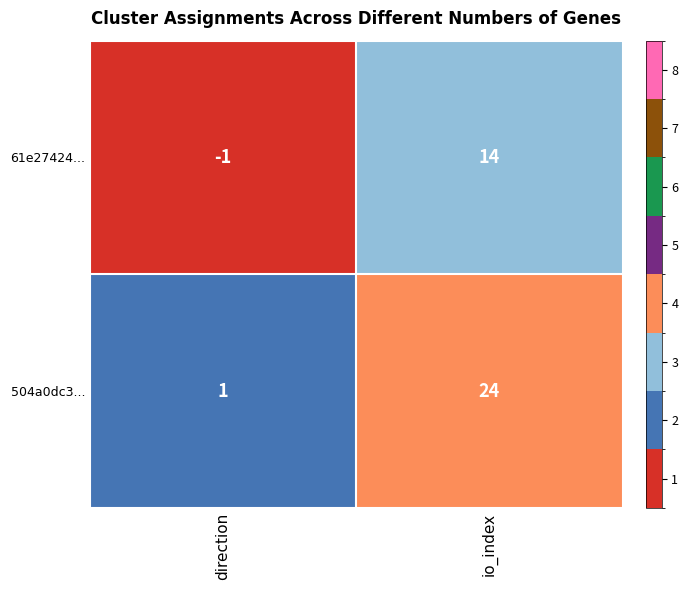

What is the difference between the highest and lowest values at io_index?

10